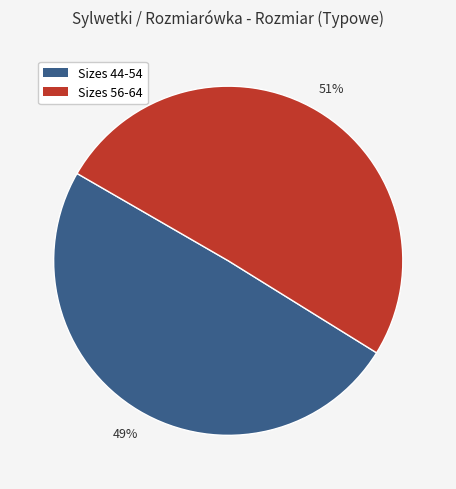

To the nearest percent, what is the average slice percentage?

50%